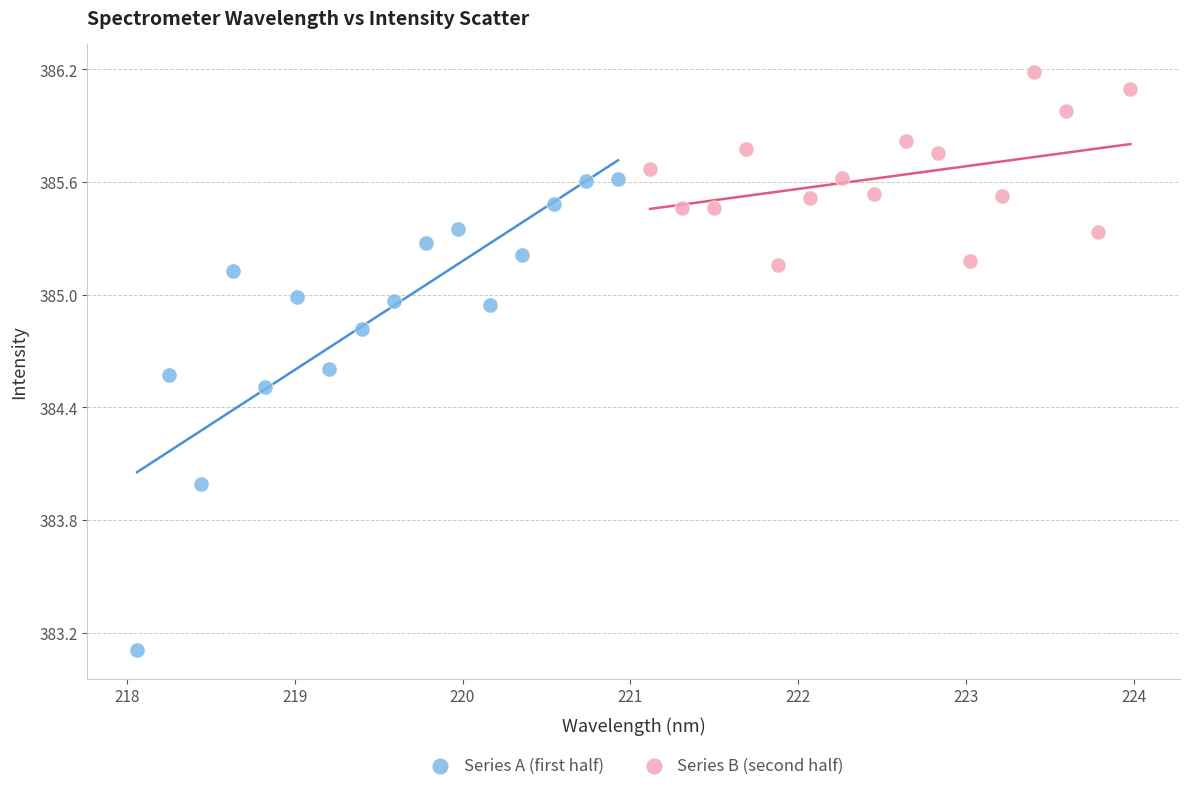

Which series reaches the maximum Y coordinate?

Series B (second half)